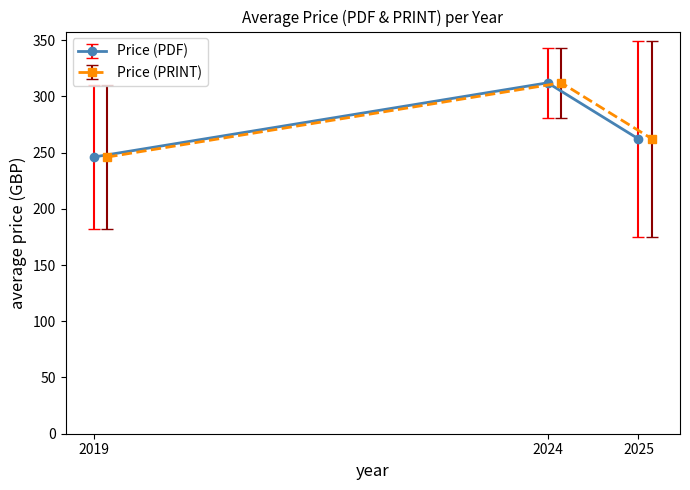

Where is Price (PDF) nearest to the value 279?

2025